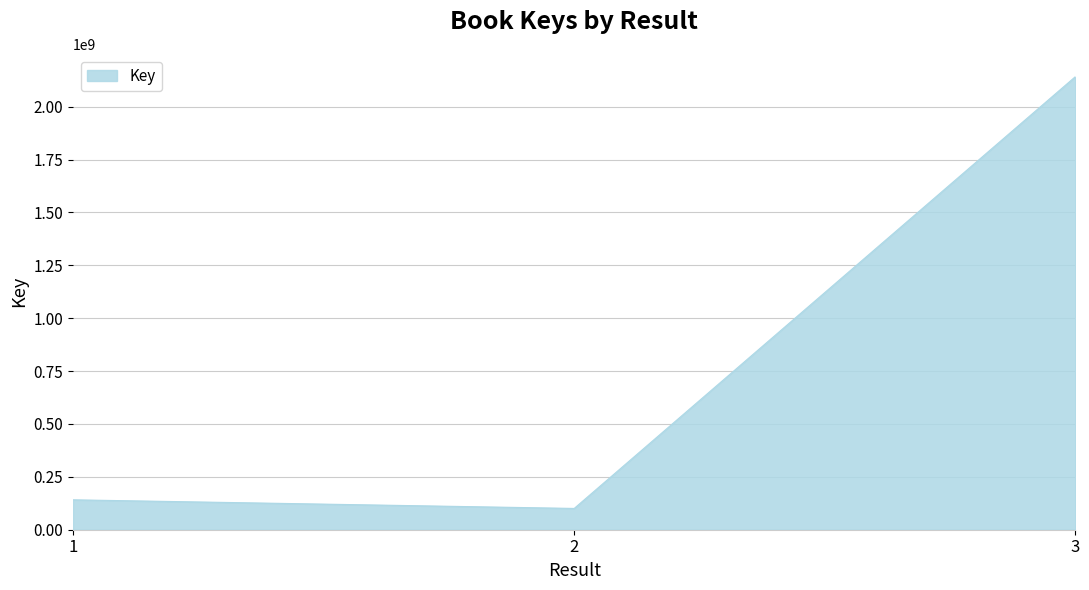

True or false: the data shows 141381704 at 1.

True